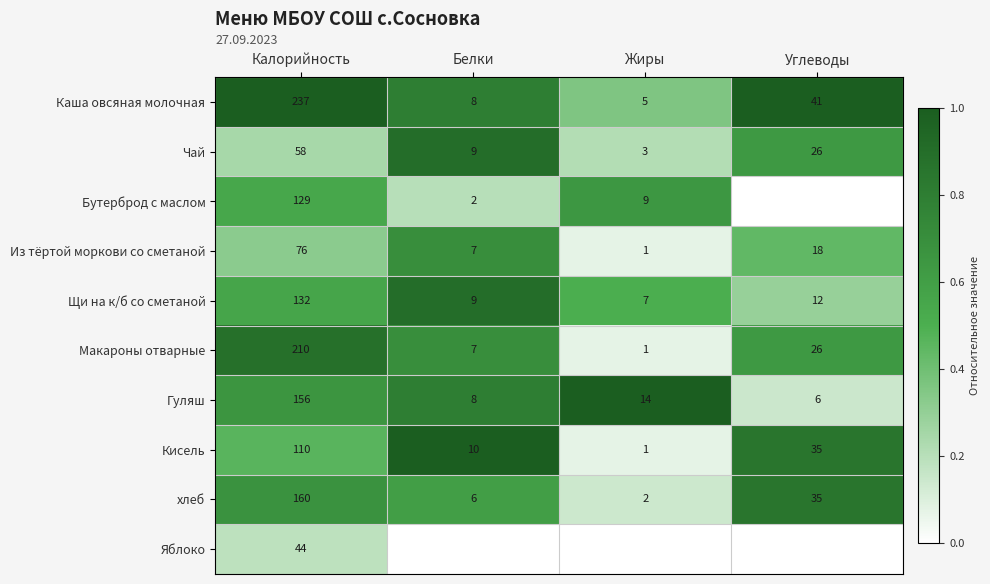

What is the total value across all series at Калорийность?

1312